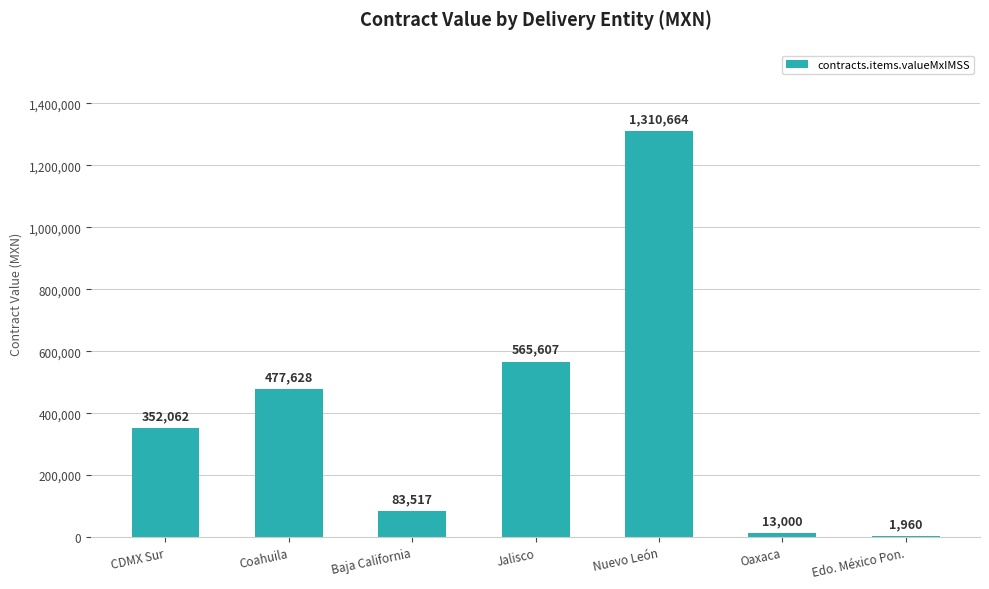

Read the value at Jalisco.

565607.0